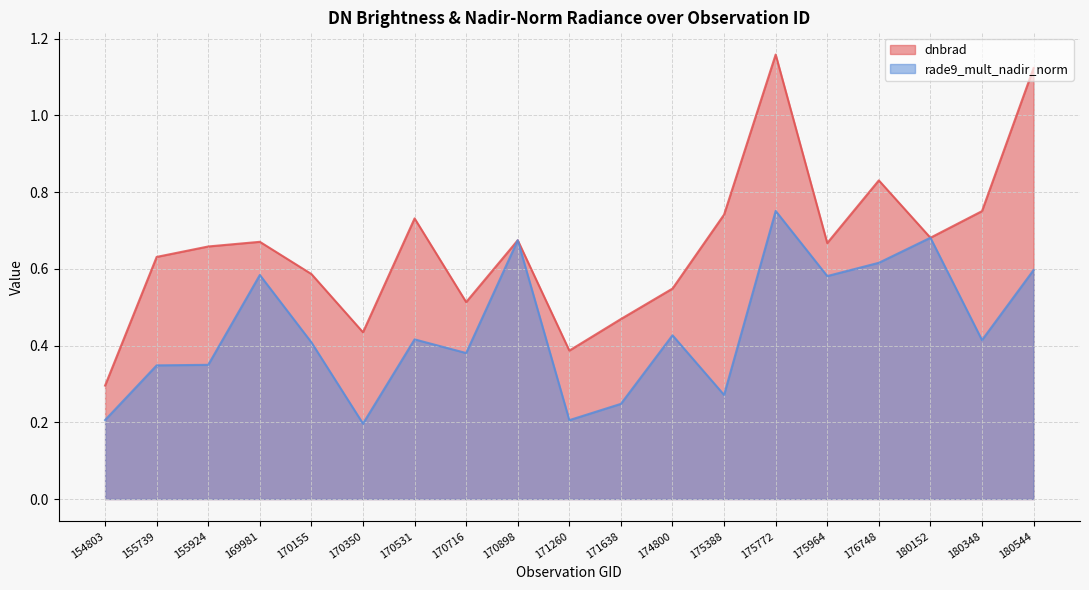

True or false: dnbrad has a value of 0.7 at 180152.

True